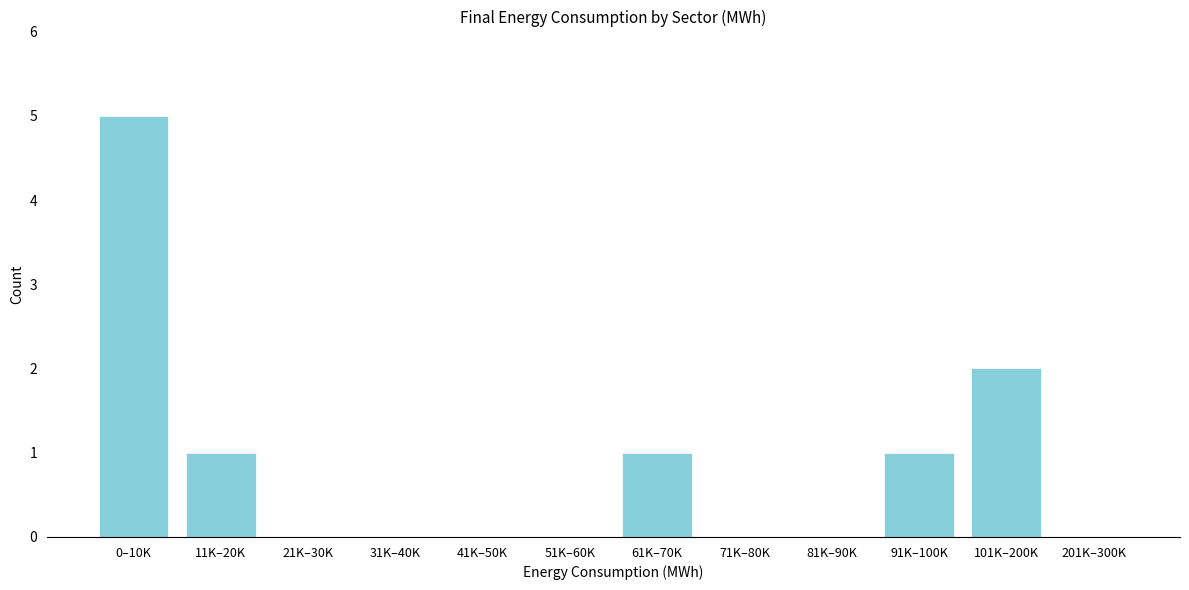

Reading left to right, what are all the values shown in this chart?

0–10K=5	11K–20K=1	21K–30K=0	31K–40K=0	41K–50K=0	51K–60K=0	61K–70K=1	71K–80K=0	81K–90K=0	91K–100K=1	101K–200K=2	201K–300K=0